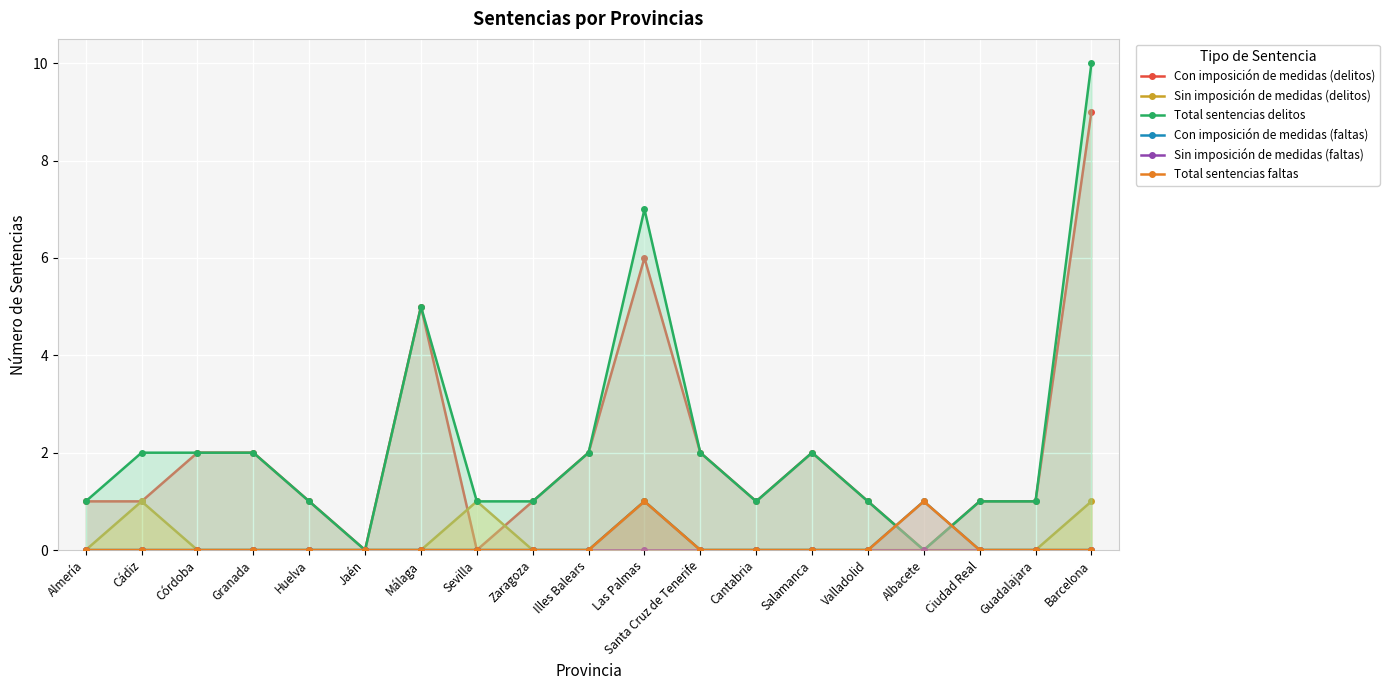

How many Total sentencias delitos values are between 1 and 2?

14